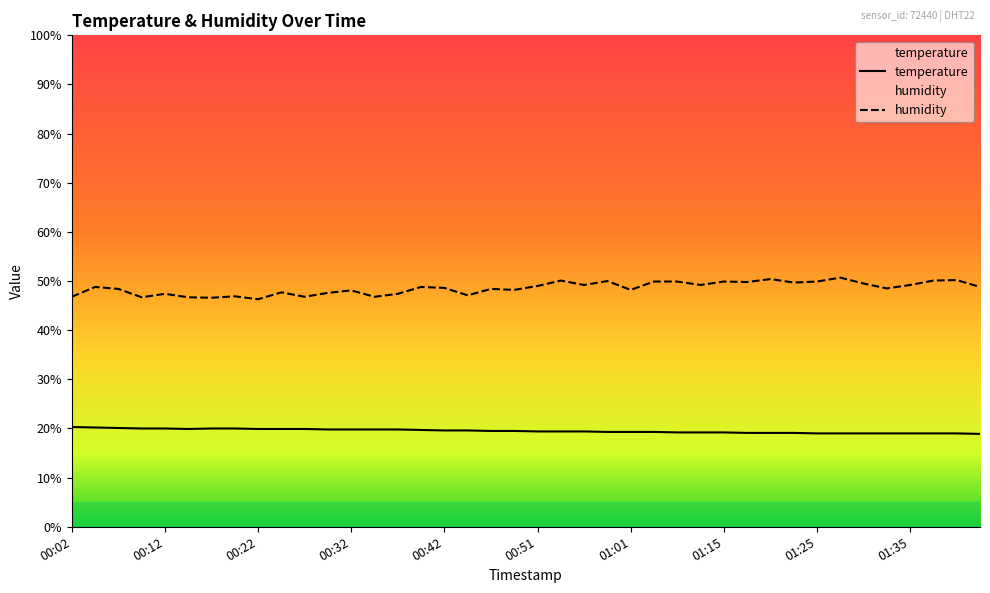

What is the difference between the maximum and minimum values in the humidity series?

4.4